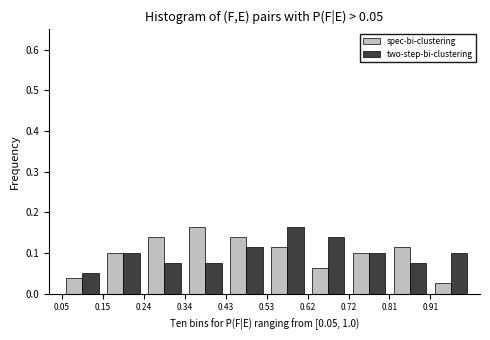

In the two-step-bi-clustering series, which range on the x-axis has the tallest bar?

0.525 to 0.620